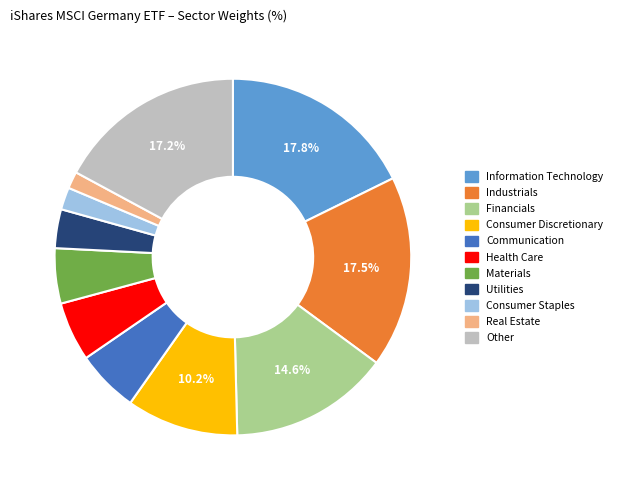

What is the change in value from Consumer Discretionary to Real Estate?

-8.7